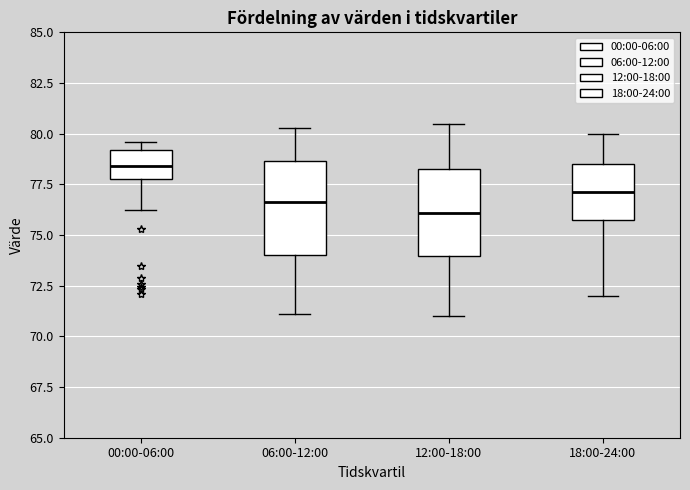

Which box has the lowest median line?

12:00-18:00